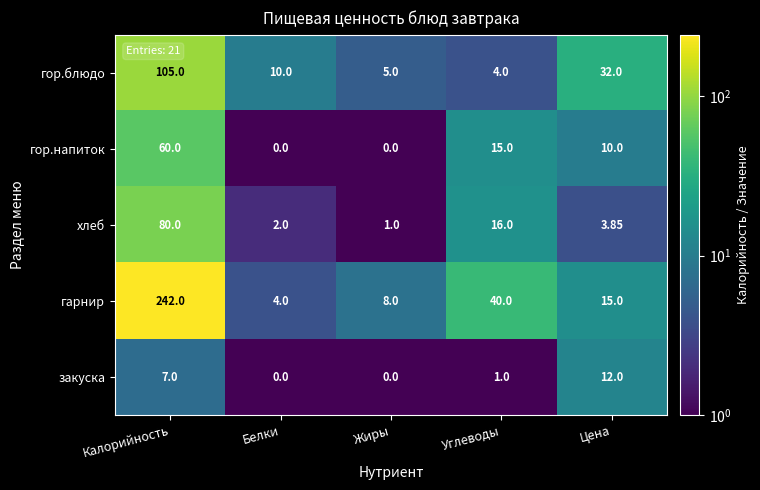

Rank the series at Калорийность from lowest to highest value.

закуска, гор.напиток, хлеб, гор.блюдо, гарнир